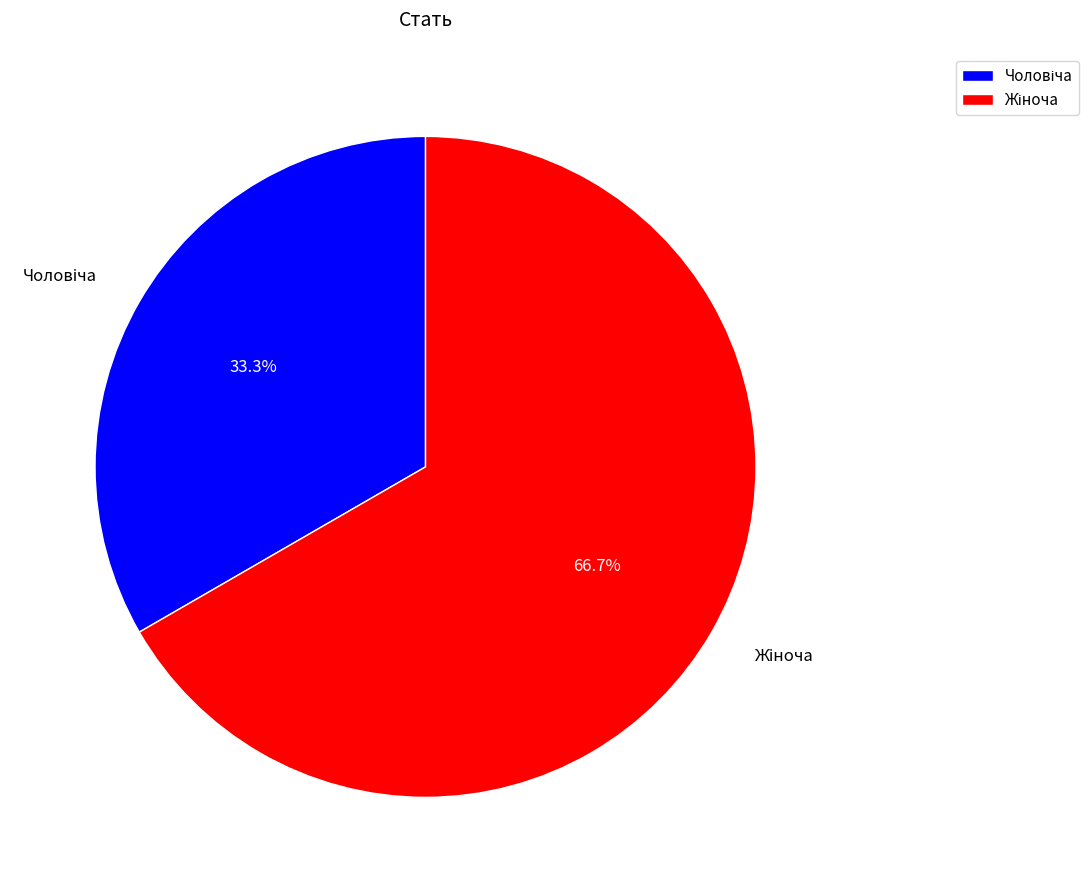

Does any single category account for the majority?

Yes